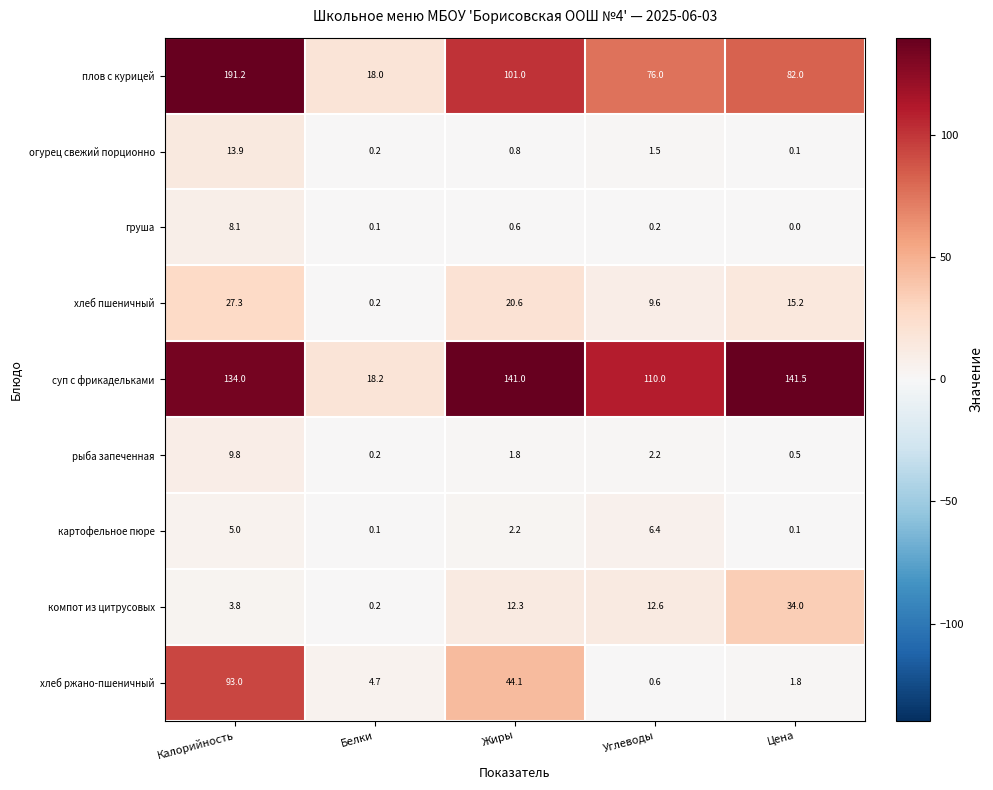

What is the difference between the highest and lowest values at Калорийность?

187.4